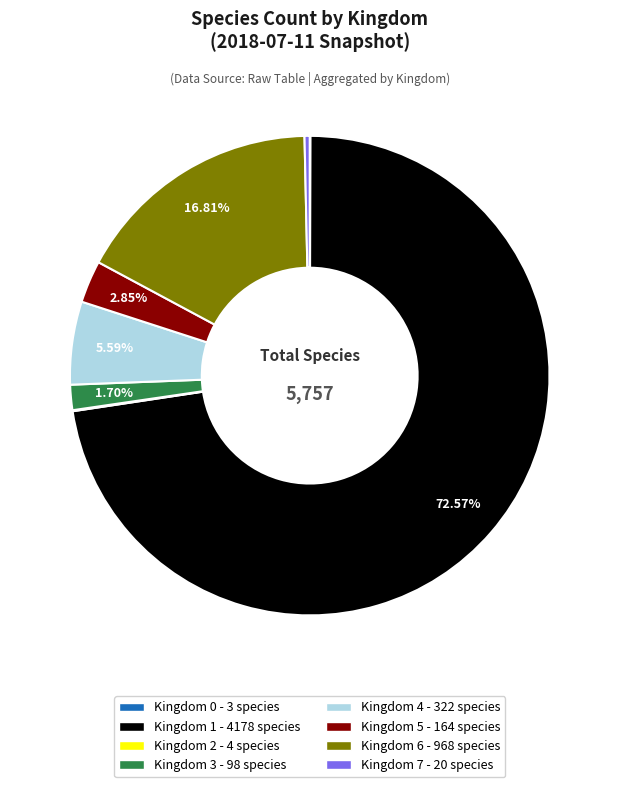

Is there any slice that represents more than half of the pie?

Yes